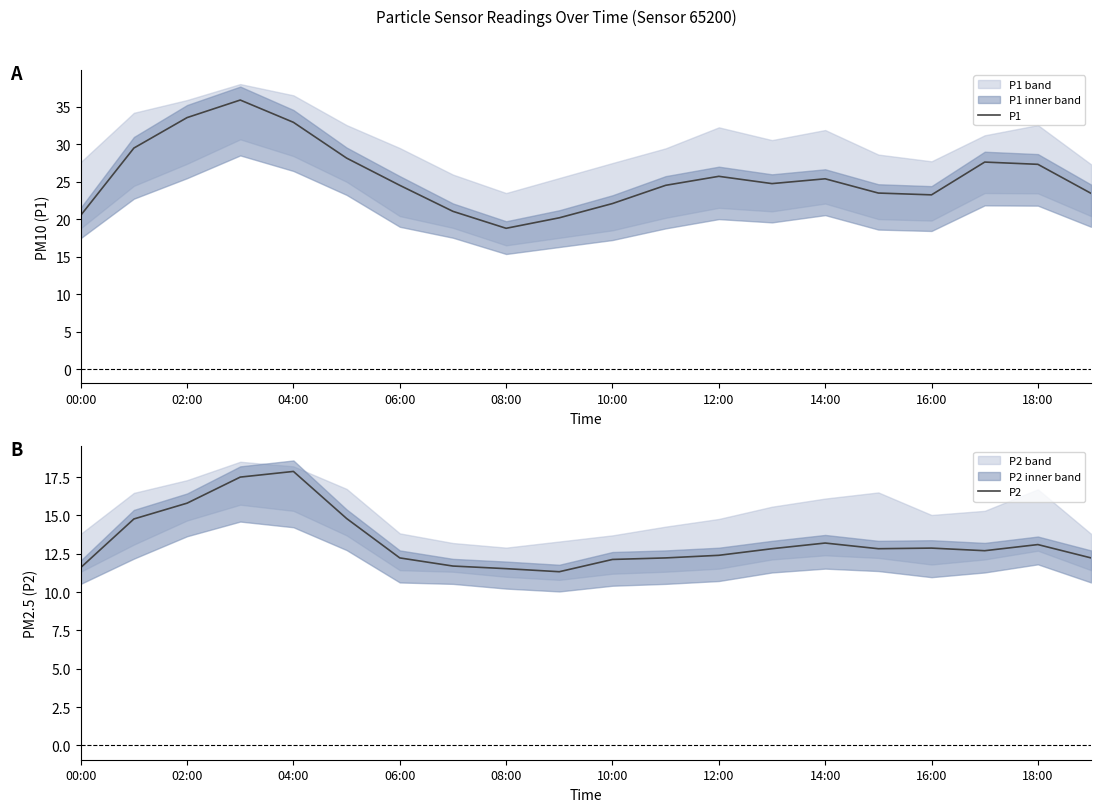

The P1 series shows 44.2 at 18:00. True or false?

False